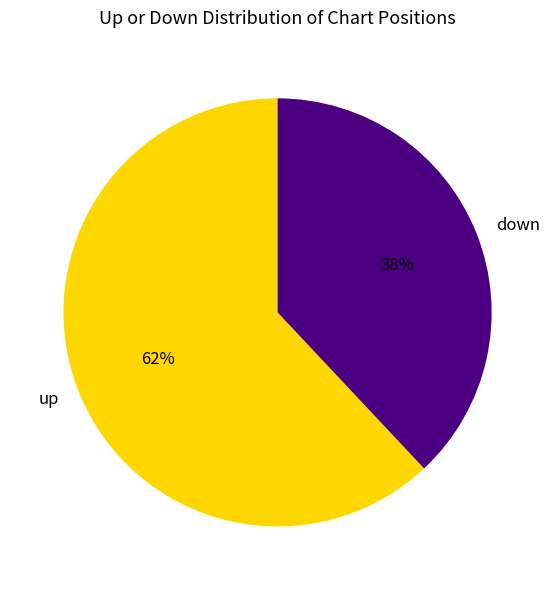

To the nearest percent, what percentage of the pie is down?

38%